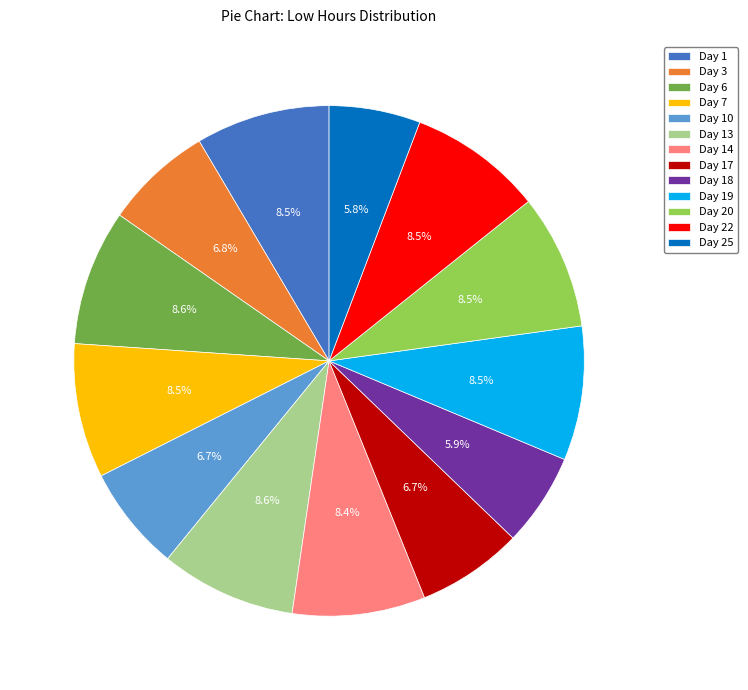

Approximately how many times larger is the value at Day 20 compared to Day 22?

1.0